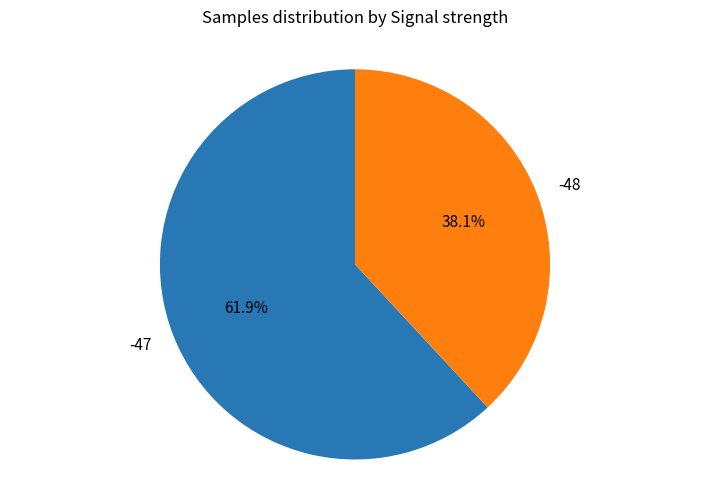

Which slice is the smallest?

-48